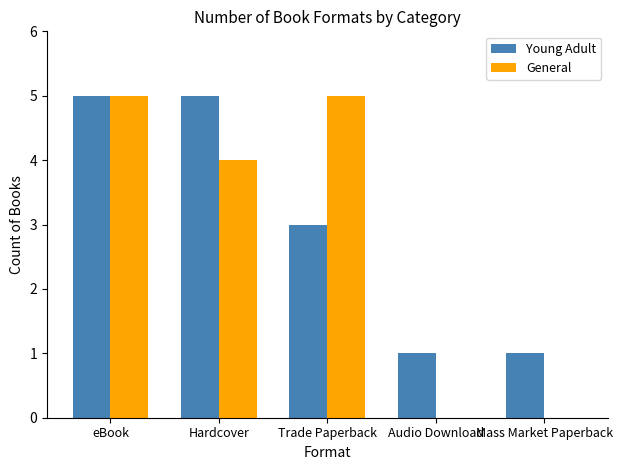

Reading left to right, what are all the values shown in this chart?

Young Adult: 5	5	3	1	1
General: 5	4	5	0	0